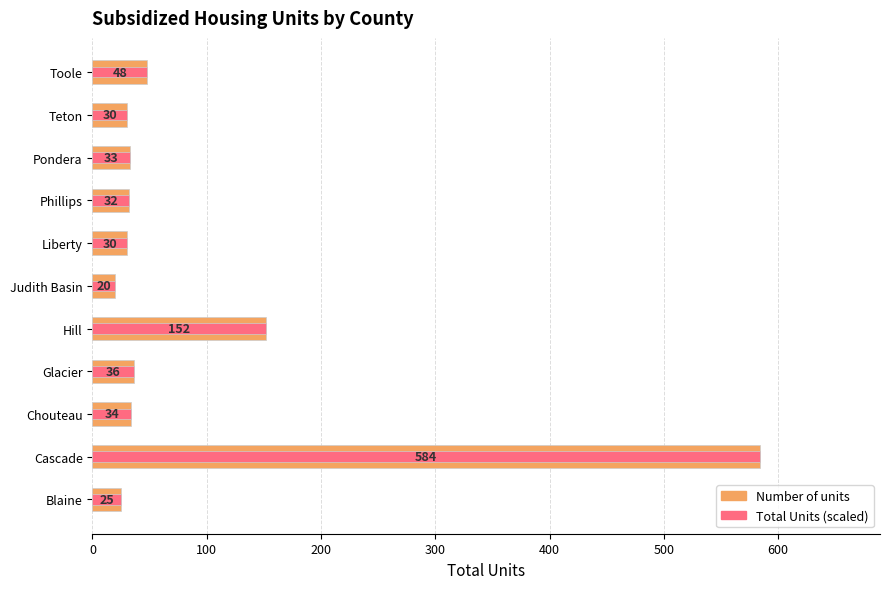

Is it true that Number of units equals 13 at Teton?

False